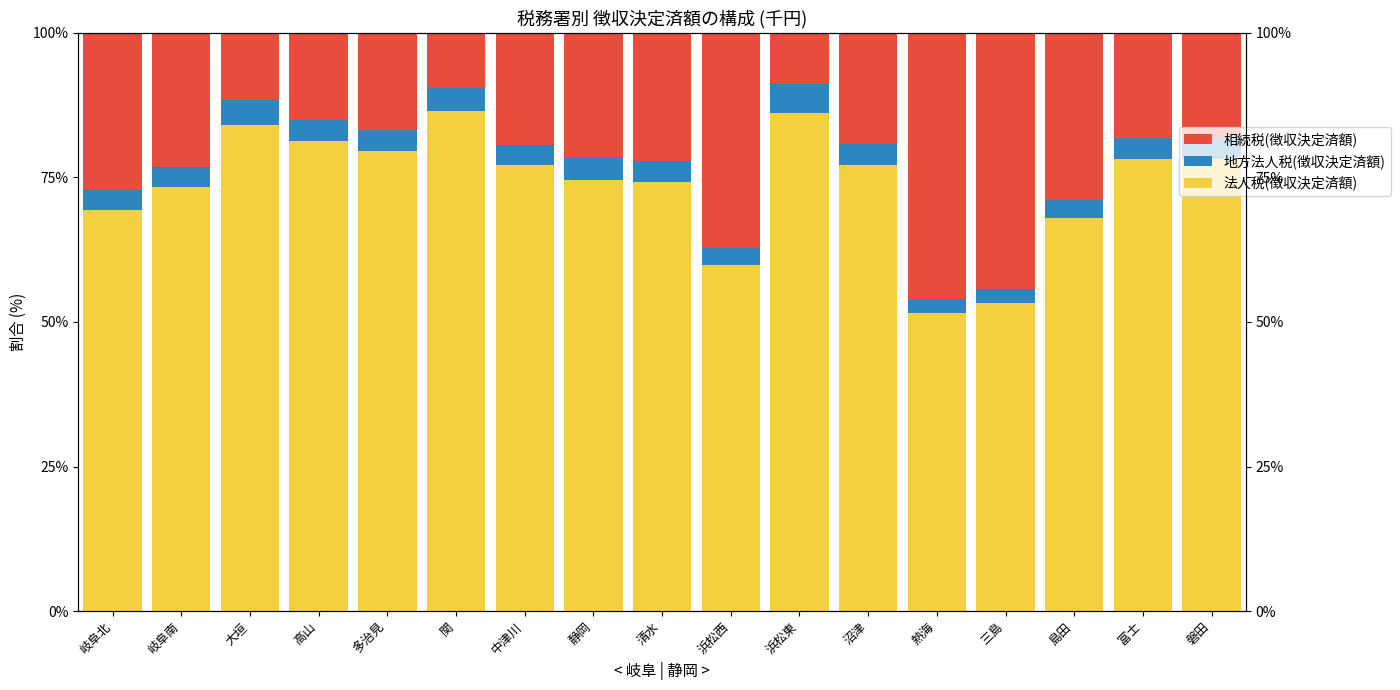

True or false: 相続税(徴収決定済額) has a value of 28.1 at 沼津.

False